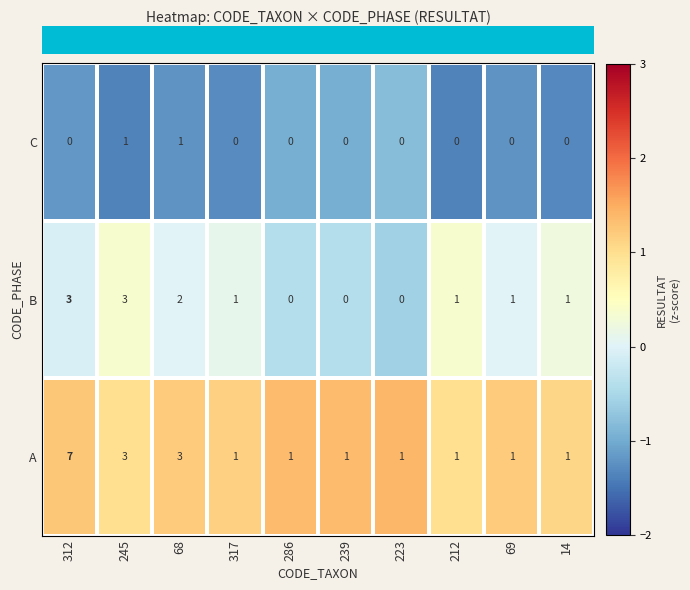

Reading left to right, transcribe all the data shown in this chart.

C: 312=0	245=1	68=1	317=0	286=0	239=0	223=0	212=0	69=0	14=0
B: 312=3	245=3	68=2	317=1	286=0	239=0	223=0	212=1	69=1	14=1
A: 312=7	245=3	68=3	317=1	286=1	239=1	223=1	212=1	69=1	14=1